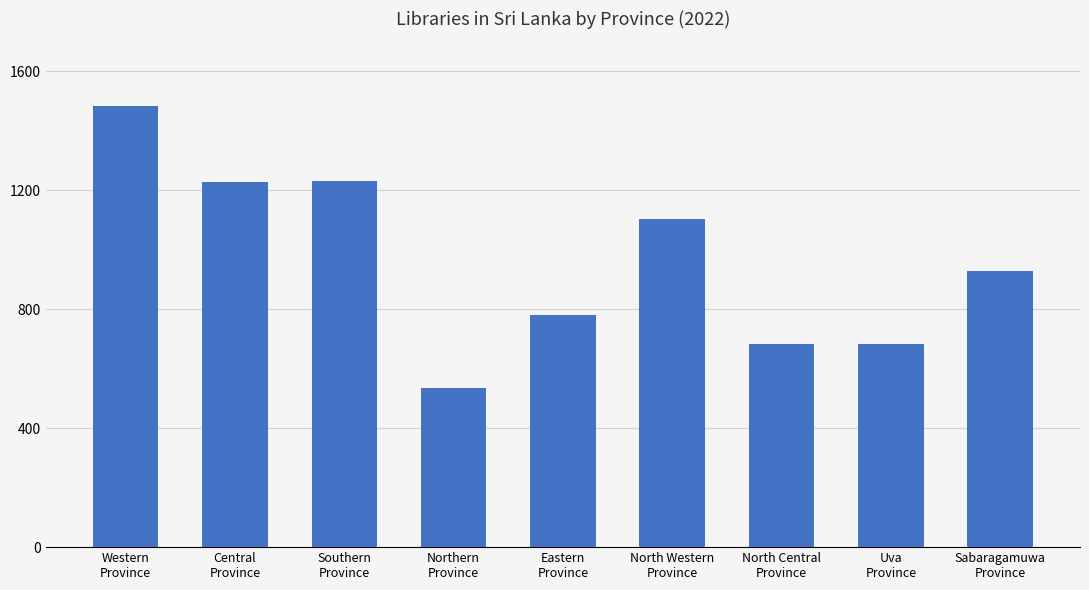

What is the greatest value displayed?

1484